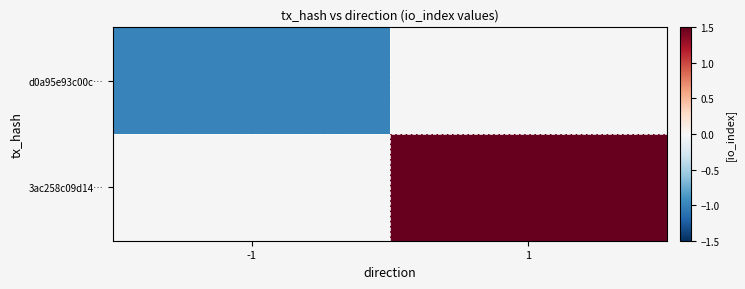

Is it true that d0a95e93c00c… equals -1.0 at -1?

True